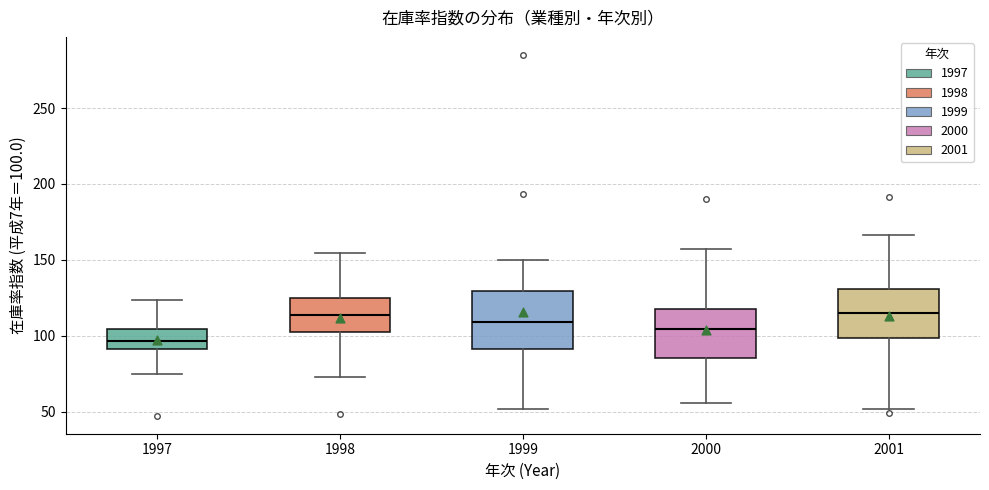

Which box has the lowest median line?

1997